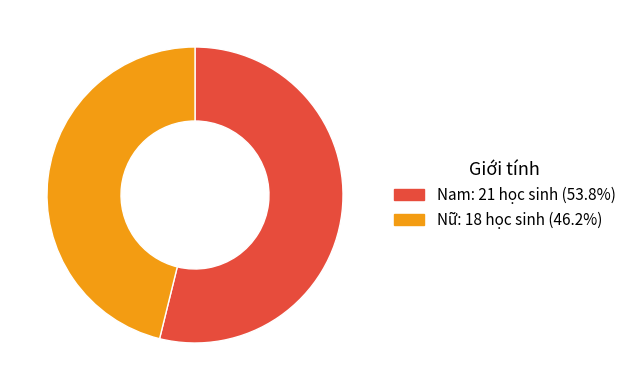

What is the ratio of the value at Nữ to the value at Nam?

0.9